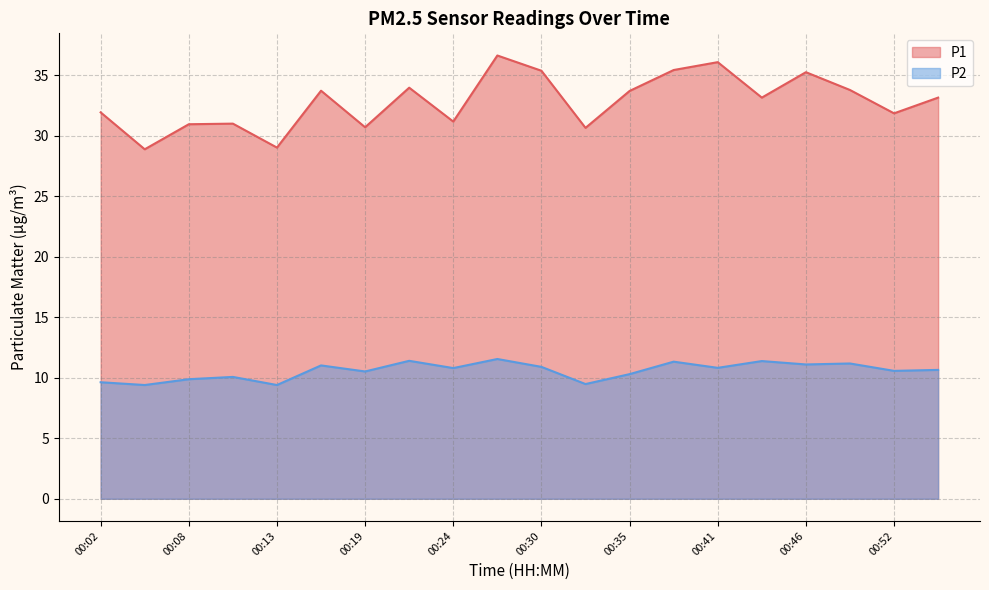

What is the difference between the highest and lowest values at 00:19?

20.2